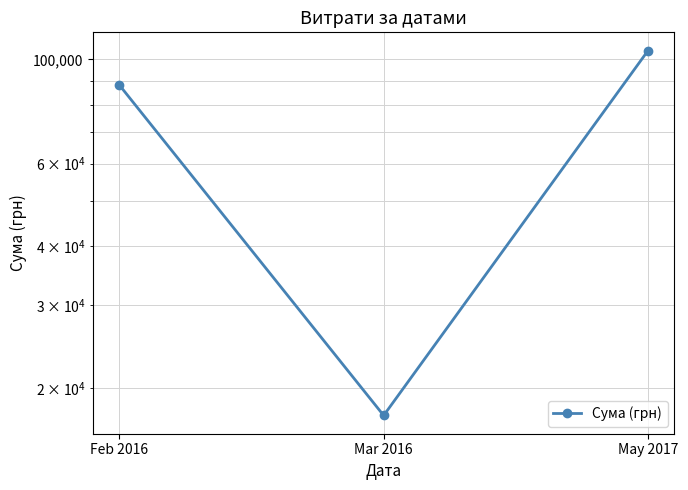

Reading left to right, transcribe all the data shown in this chart.

Feb 2016=88212.4	Mar 2016=17480.5	May 2017=104400.0